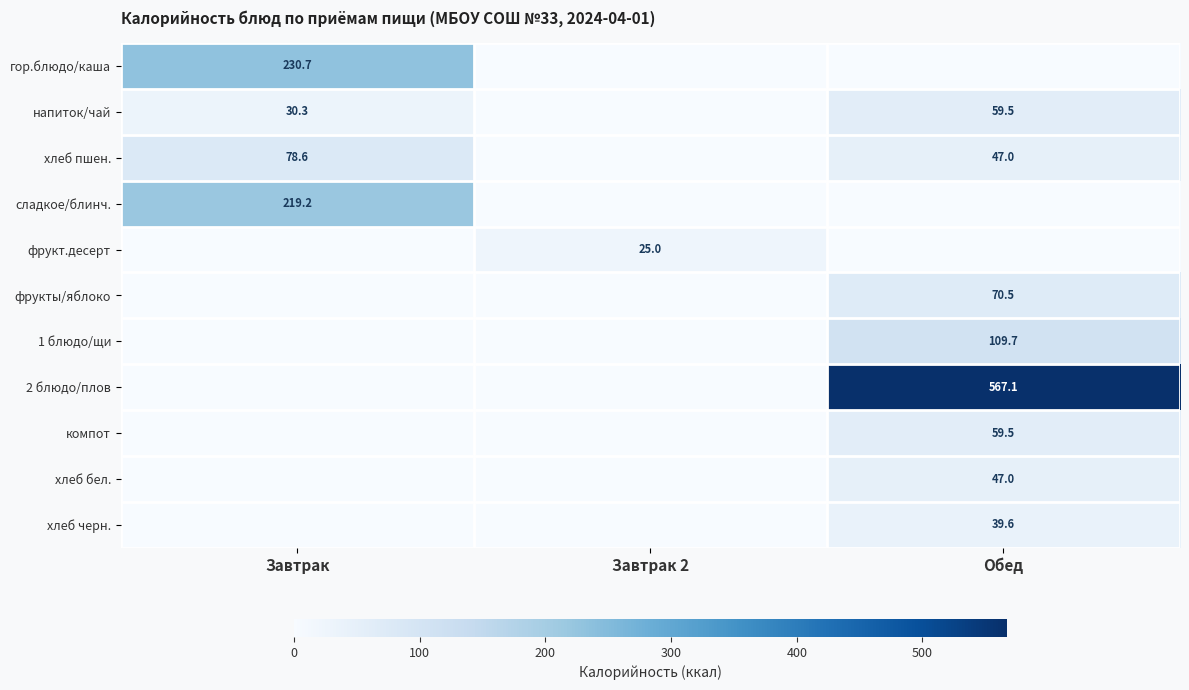

Which has a higher value, Обед or Завтрак 2?

Обед